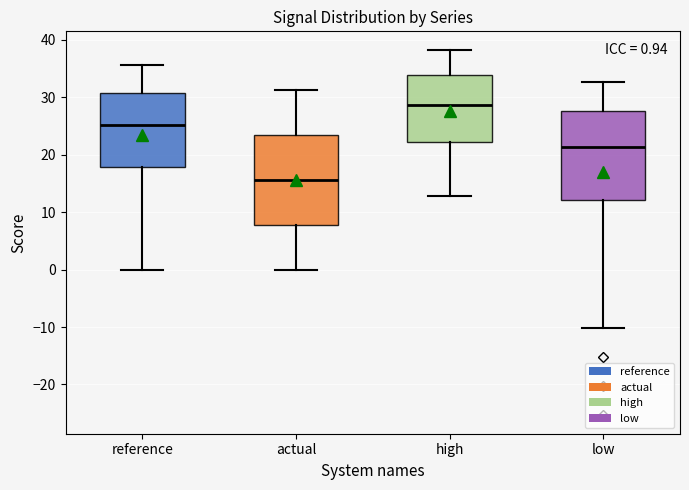

Which box has the lowest median line?

actual